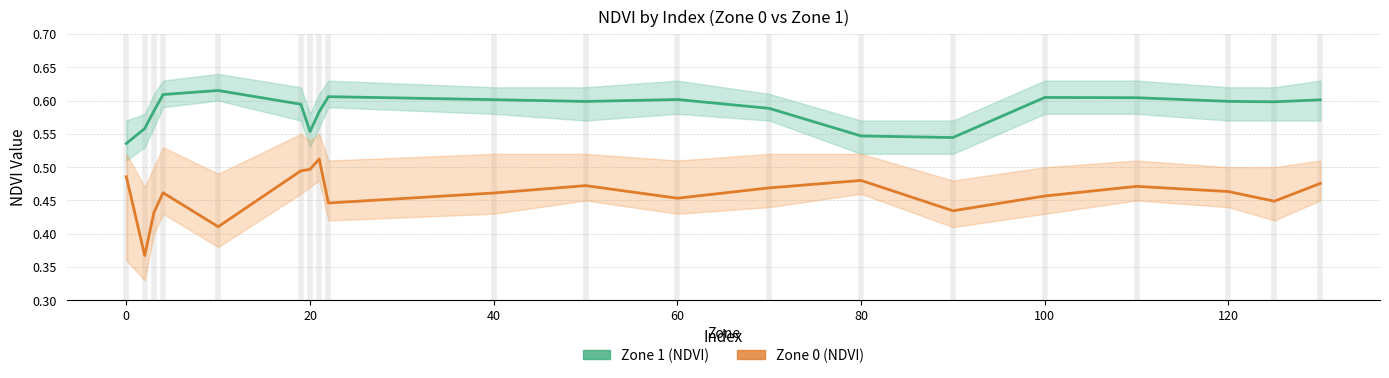

What are all the series names shown in the legend?

Zone 1 NDVI, Zone 0 NDVI